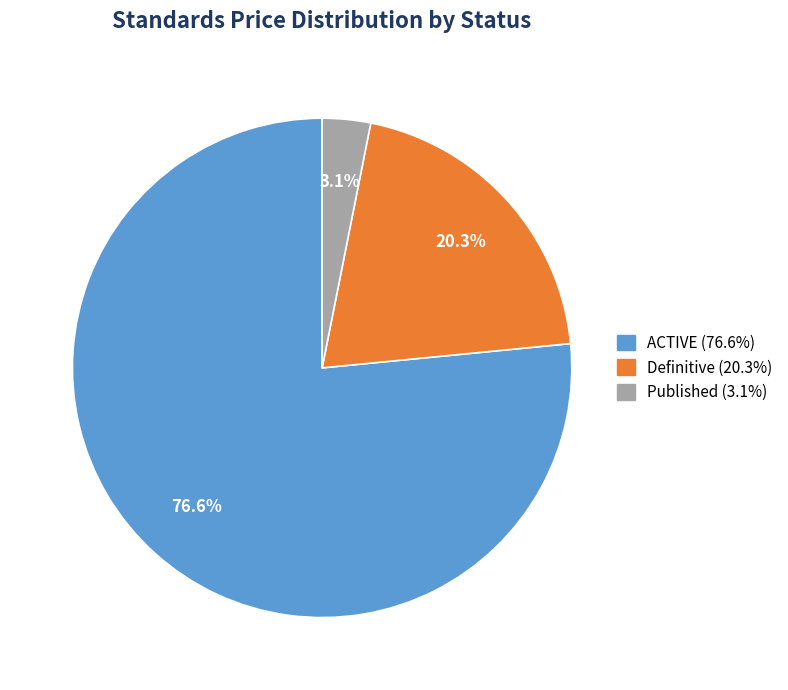

Is there a majority slice in this chart?

Yes